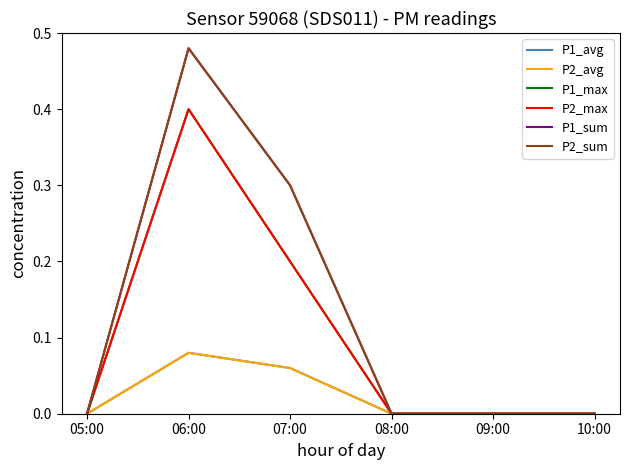

The P1_avg series shows 0.0 at 10:00. True or false?

True